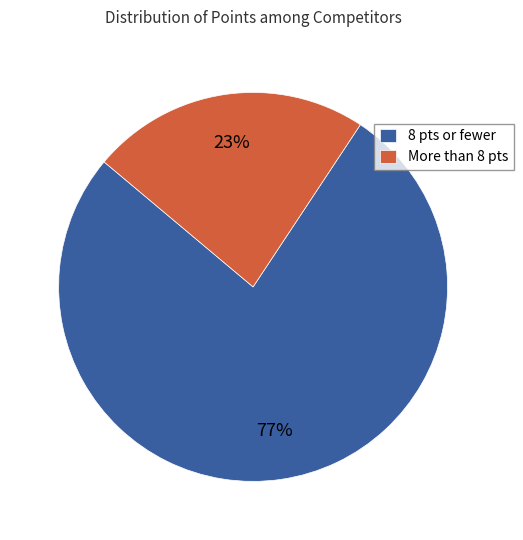

To the nearest percent, what portion does 8 pts or fewer represent?

77%